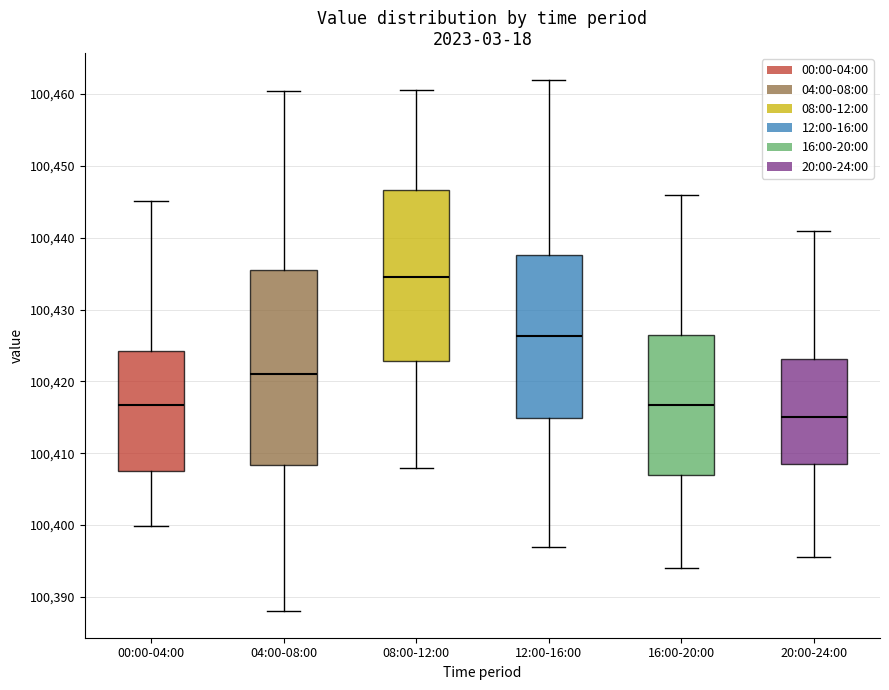

Where does the lower whisker of the box for 12:00-16:00 end on the y-axis? The values are not printed on the chart, so give them approximately, as read against the axis.

100397